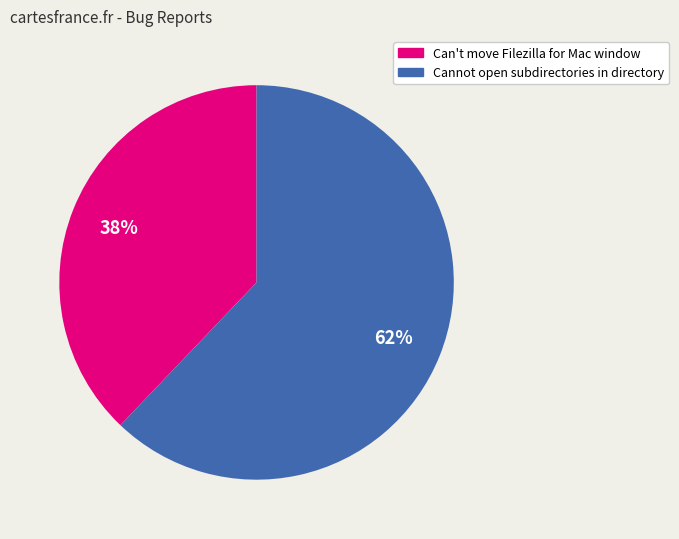

What is the majority slice?

Cannot open subdirectories in directory